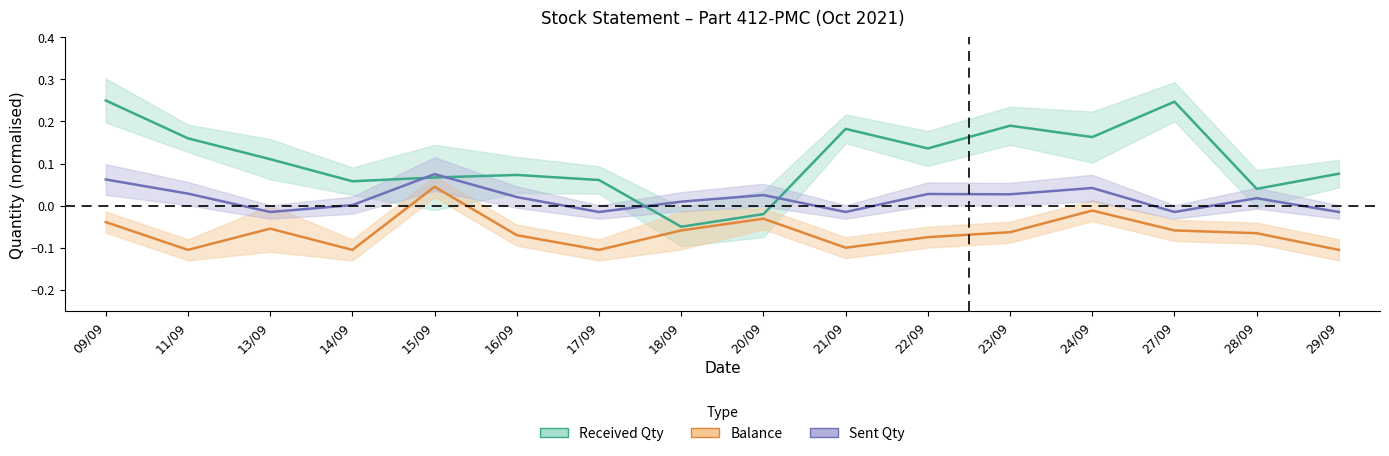

True or false: received_qty and balance intersect in this chart.

False